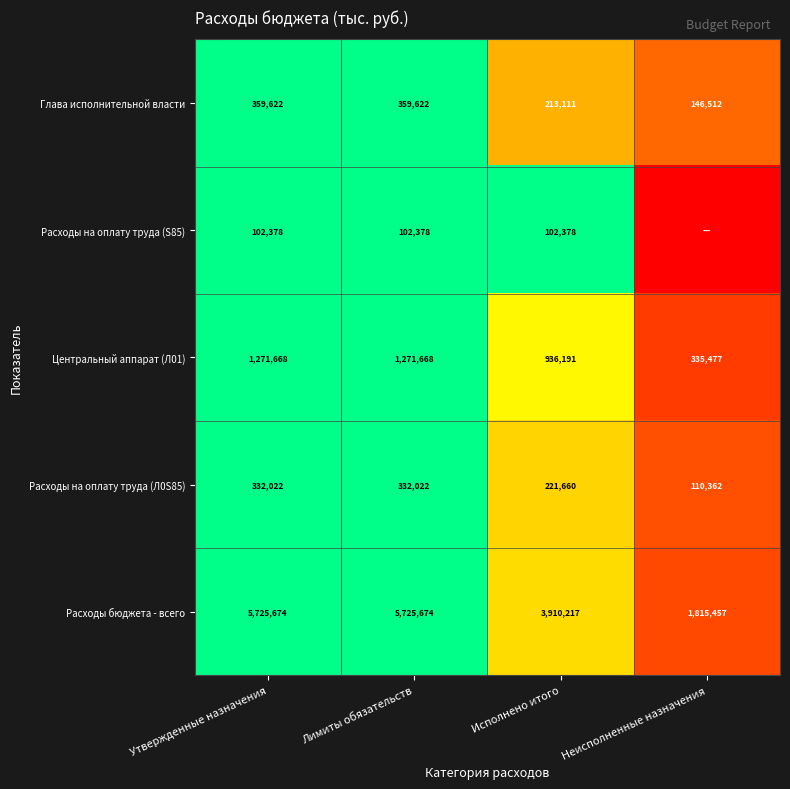

The Расходы на оплату труда (Л0S85) series shows 1.7 at Утвержденные назначения. True or false?

False